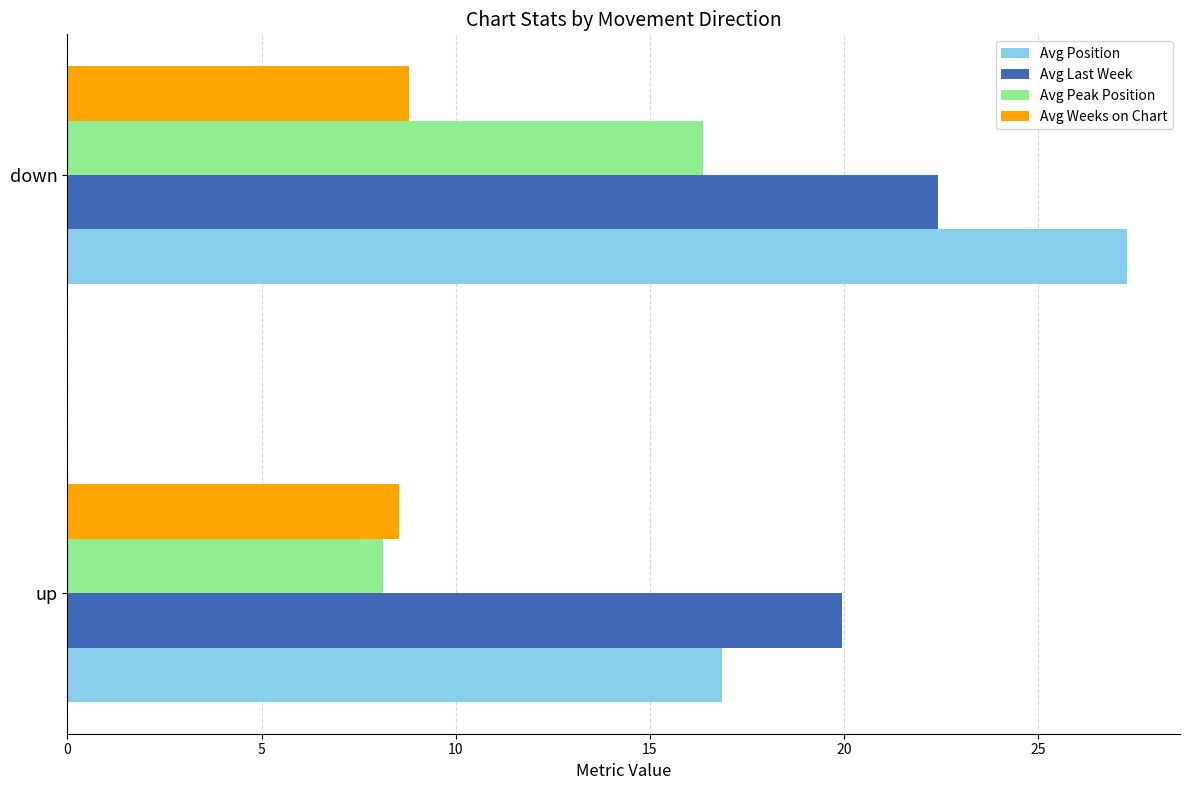

Rank the series by their maximum value, from lowest to highest.

Avg Weeks on Chart, Avg Peak Position, Avg Last Week, Avg Position